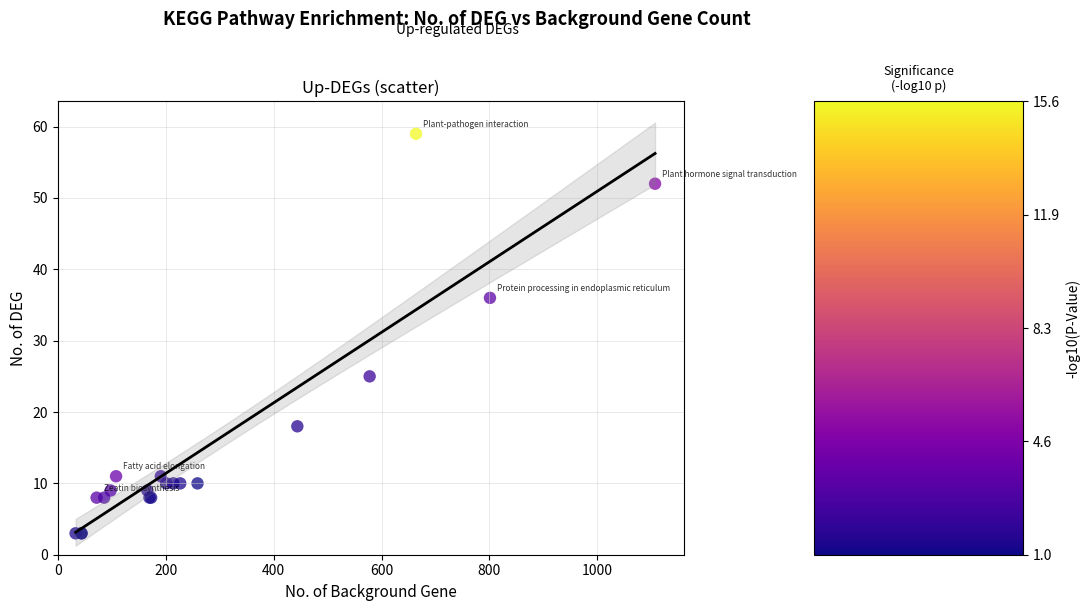

What Y value in the scatter plot is closest to 31?

36